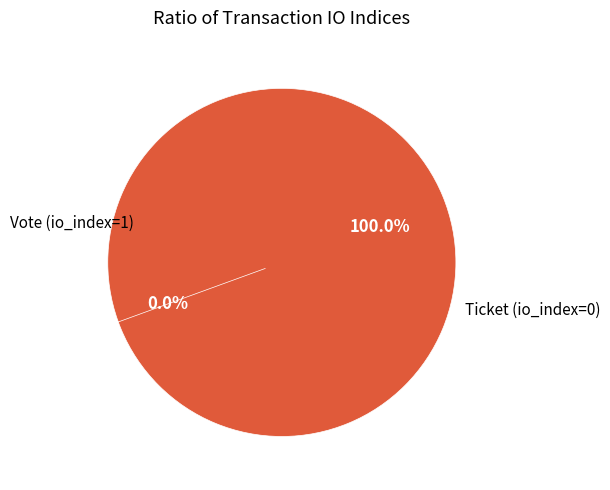

How many slices are in this pie chart?

2